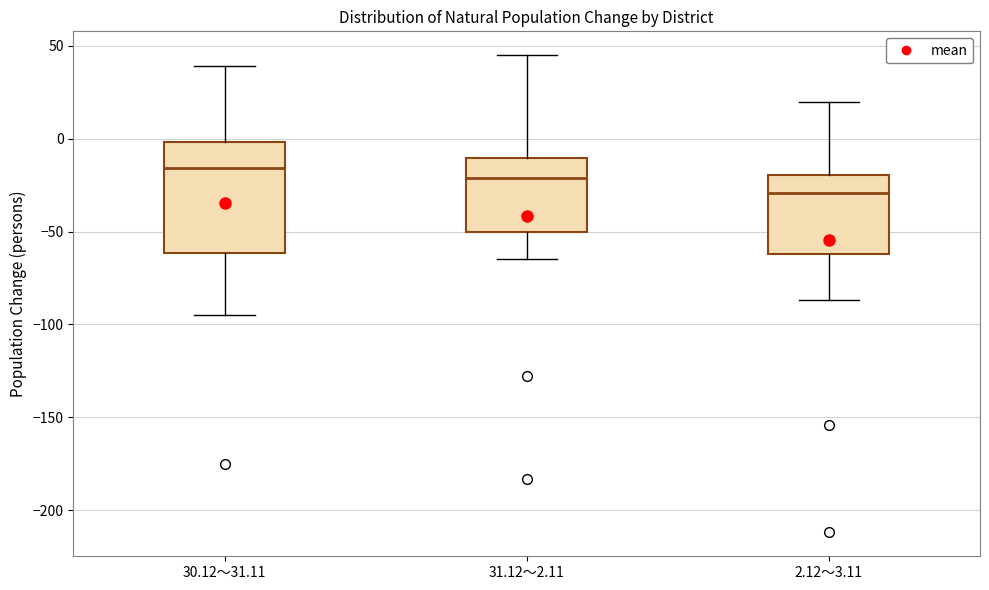

Reading left to right, read every box against the y-axis: the position of its median line, the range the box covers, and the ends of its whiskers. The values are not printed on the chart, so give them approximately, as read against the axis.

30.12～31.11: median -15, box -60 to 0, whiskers -95 to 40
31.12～2.11: median -20, box -50 to -10, whiskers -65 to 45
2.12～3.11: median -30, box -60 to -20, whiskers -85 to 20